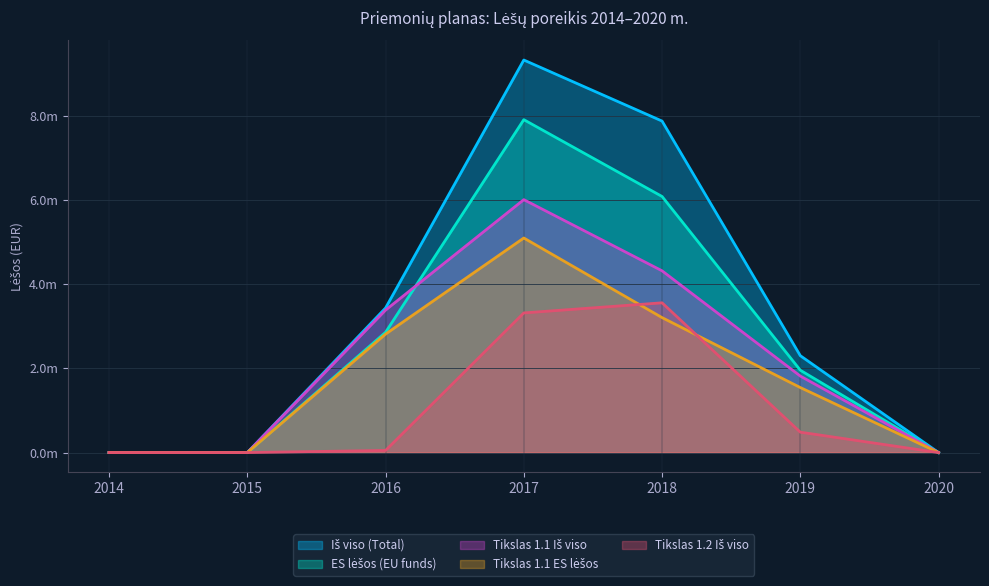

At which category does the chart reach its peak across all series?

2017